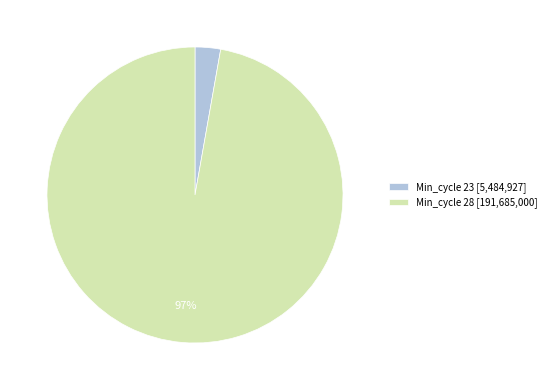

How many segments does this pie chart have?

2